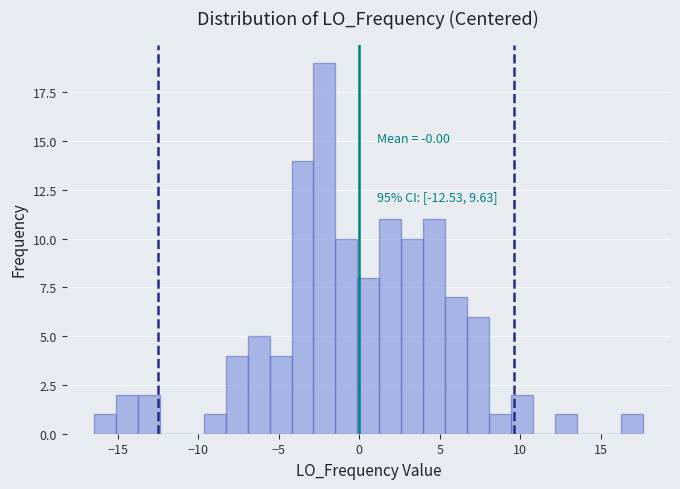

Around what value on the x-axis is the tallest bar? Give the approximate position of its centre, as read against the axis.

-2.0